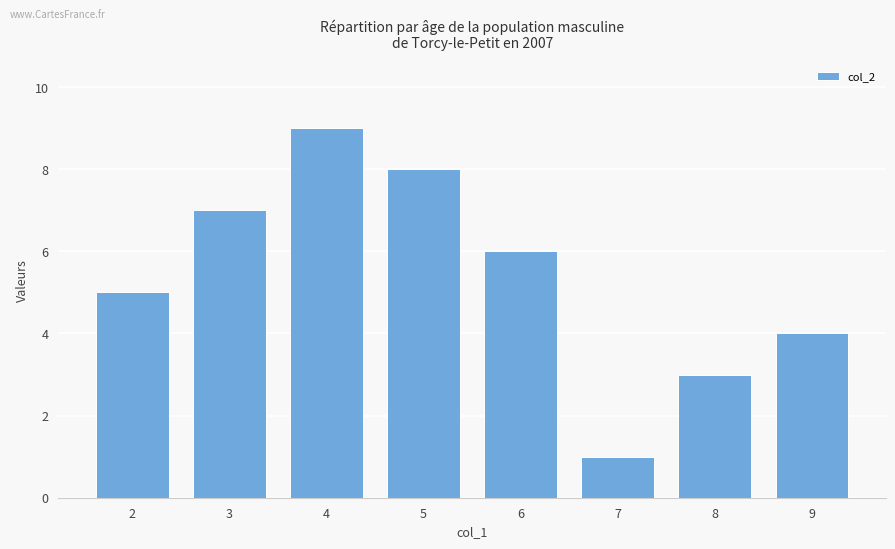

At which category does the chart reach its minimum across all series?

7